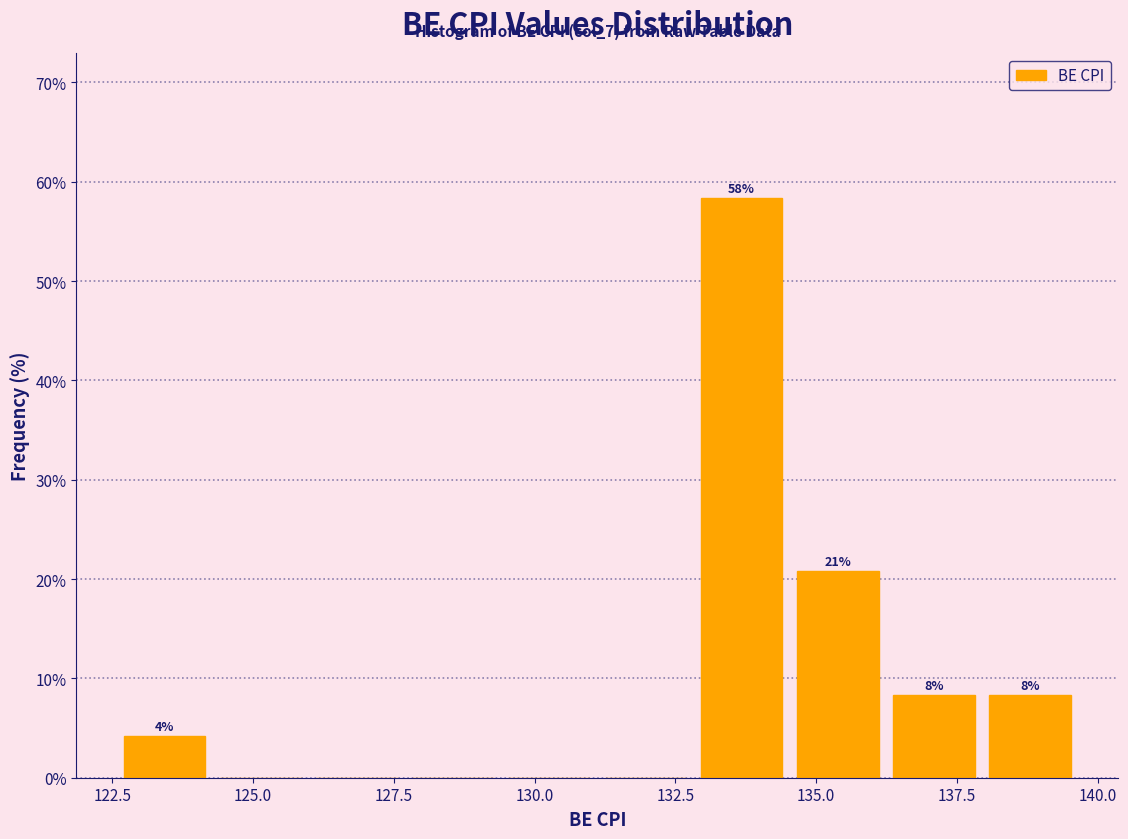

Around what value on the x-axis is the tallest bar? Give the approximate position of its centre, as read against the axis.

133.5